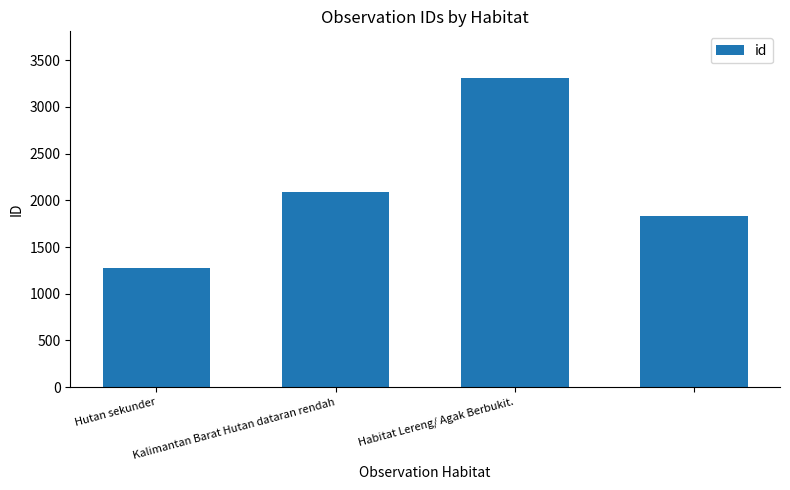

Reading left to right, extract all data points from this chart.

1280	2092	3313	1836